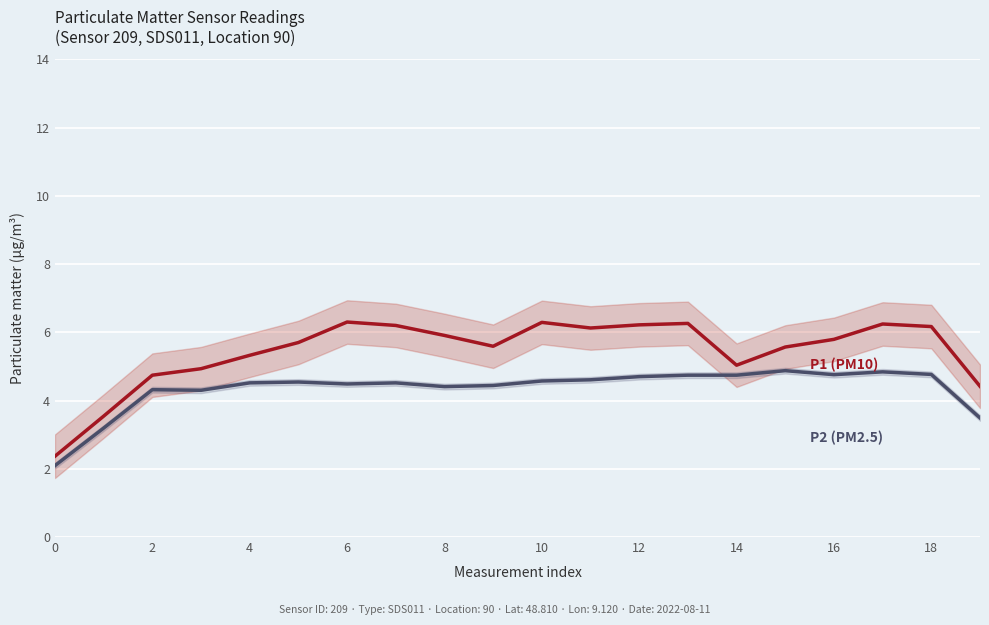

What is the value of the P2 (PM2.5) point at the 13th from the left?

4.5